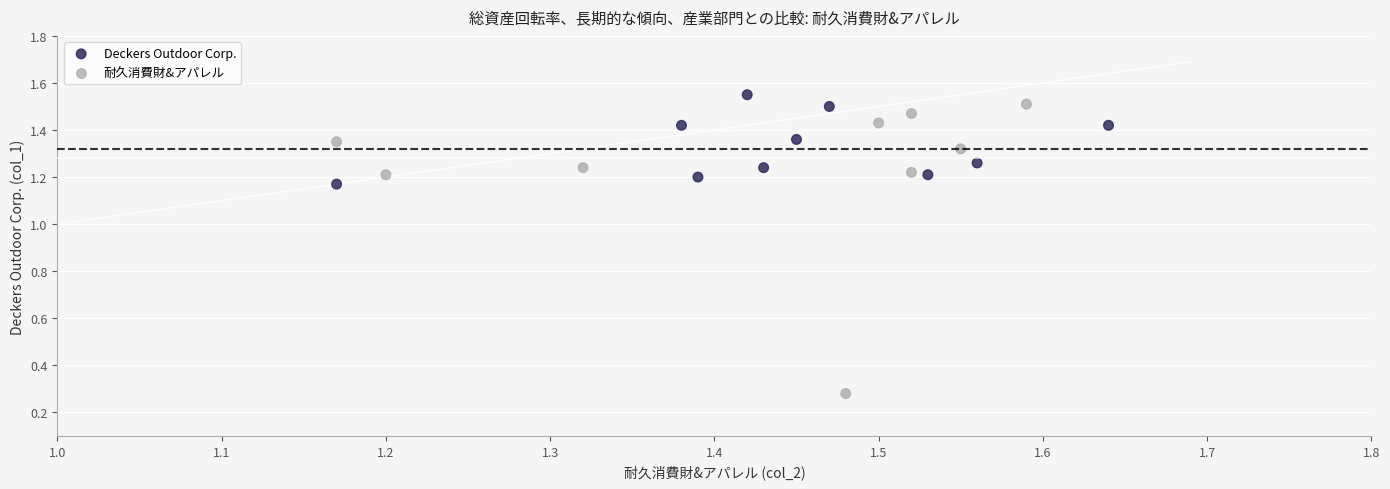

What is the range of X values (max minus min)?

0.5